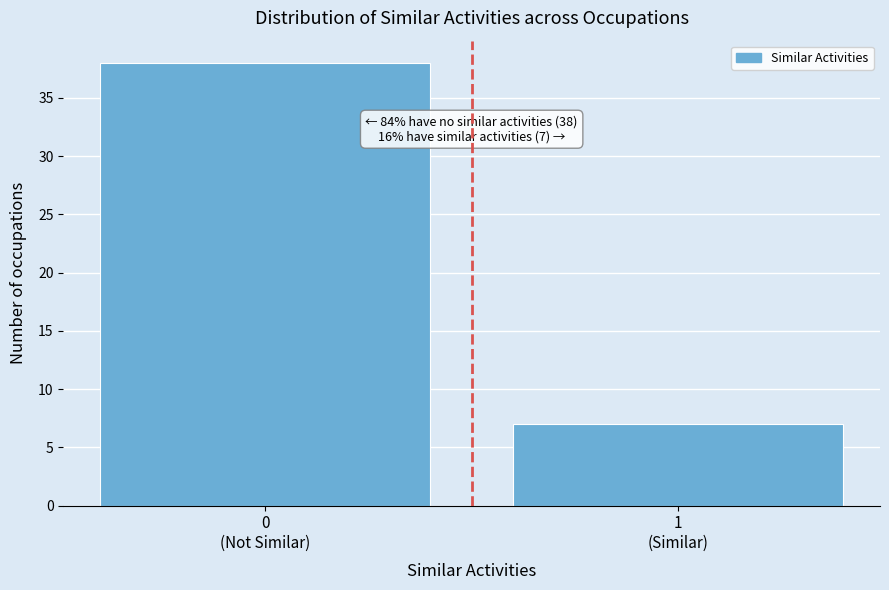

Reading right to left, transcribe all the data shown in this chart.

7	38